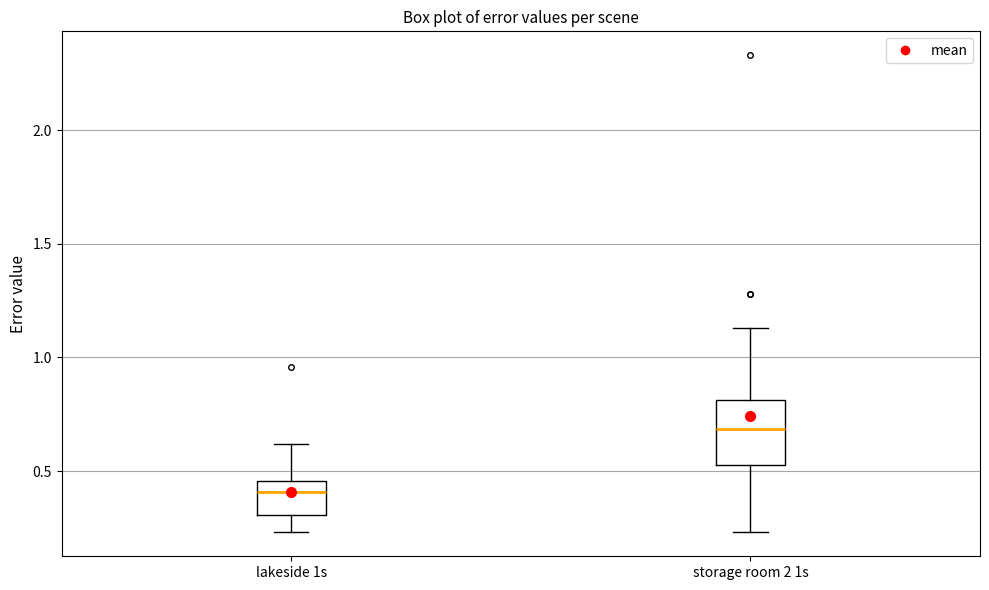

Where is the upper edge of the box for lakeside 1s on the y-axis? The values are not printed on the chart, so give them approximately, as read against the axis.

0.45